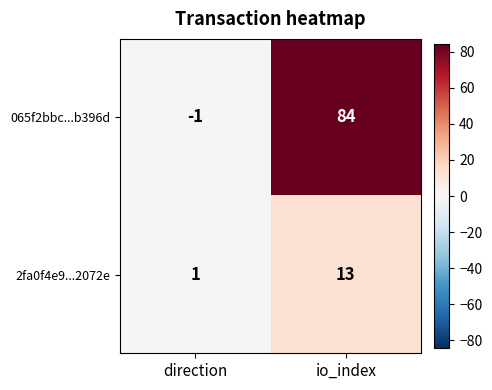

Reading left to right, extract all data points from this chart.

065f2bbc...b396d: direction=-1	io_index=84
2fa0f4e9...2072e: direction=1	io_index=13